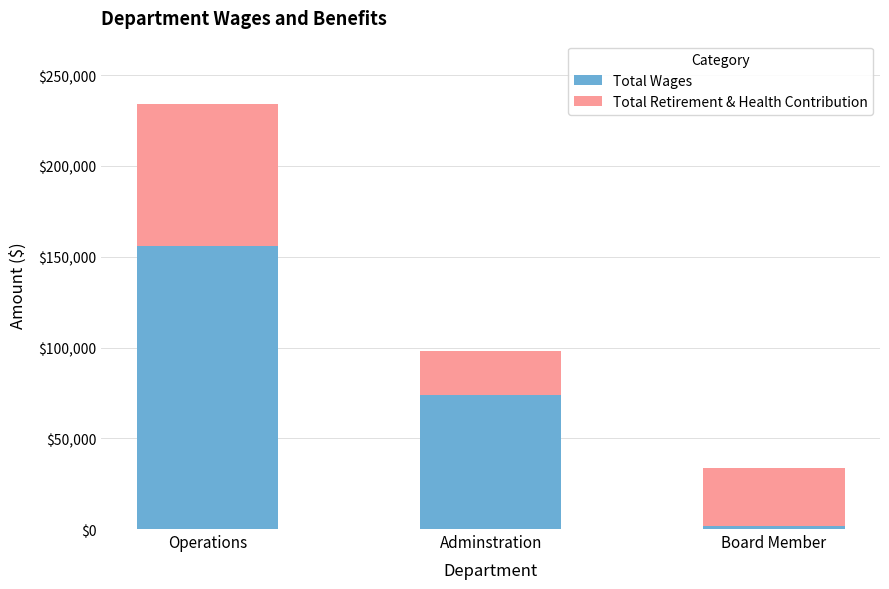

Does the chart contain stacked bars?

Yes